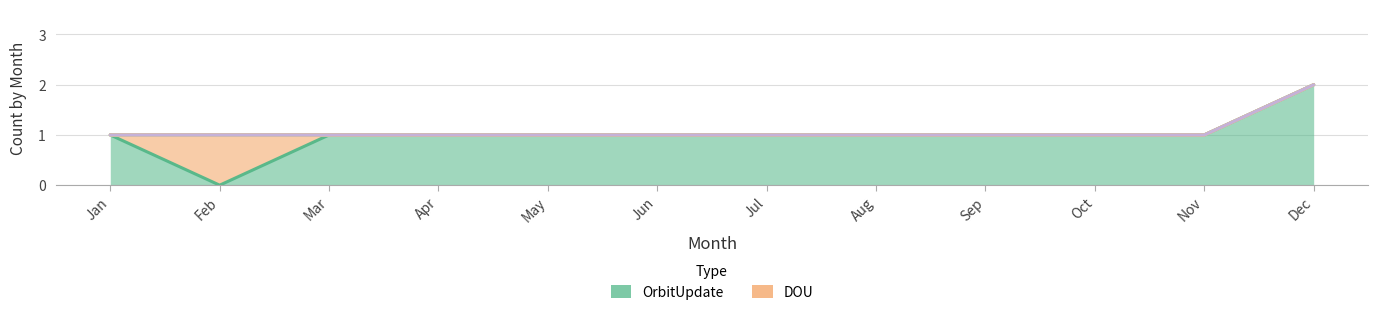

What is the spread (max minus min) of values at Jan?

1